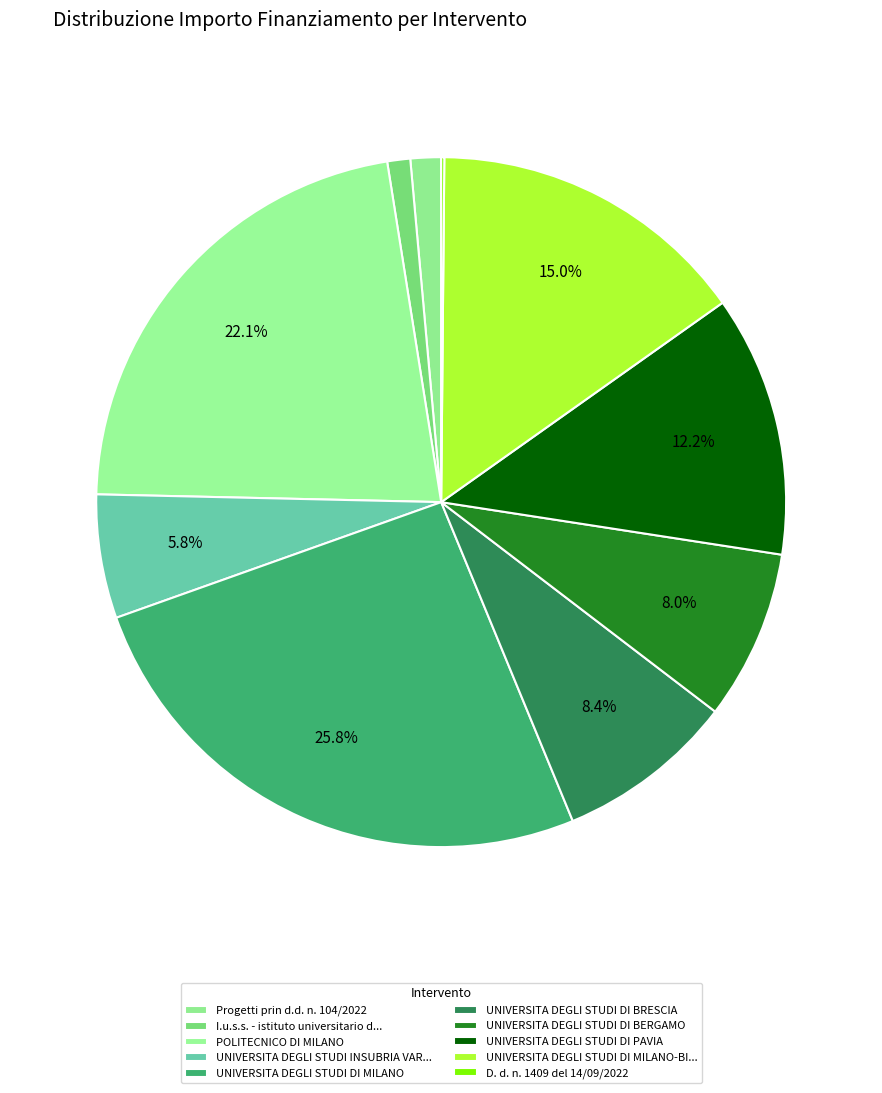

True or false: UNIVERSITA DEGLI STUDI DI BERGAMO accounts for 8% of the total.

True